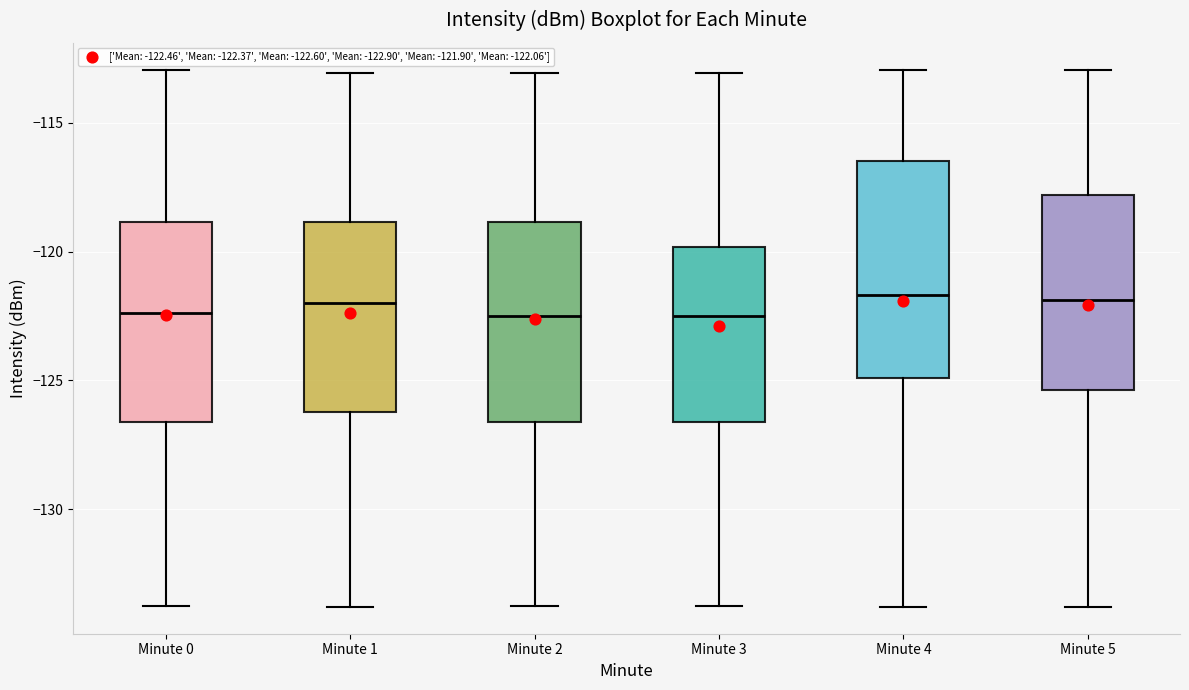

Reading left to right, read every box against the y-axis: the position of its median line, the range the box covers, and the ends of its whiskers. The values are not printed on the chart, so give them approximately, as read against the axis.

Minute 0: median -122.5, box -126.5 to -119.0, whiskers -134.0 to -113.0
Minute 1: median -122.0, box -126.0 to -119.0, whiskers -134.0 to -113.0
Minute 2: median -122.5, box -126.5 to -119.0, whiskers -134.0 to -113.0
Minute 3: median -122.5, box -126.5 to -120.0, whiskers -134.0 to -113.0
Minute 4: median -121.5, box -125.0 to -116.5, whiskers -134.0 to -113.0
Minute 5: median -122.0, box -125.5 to -118.0, whiskers -134.0 to -113.0